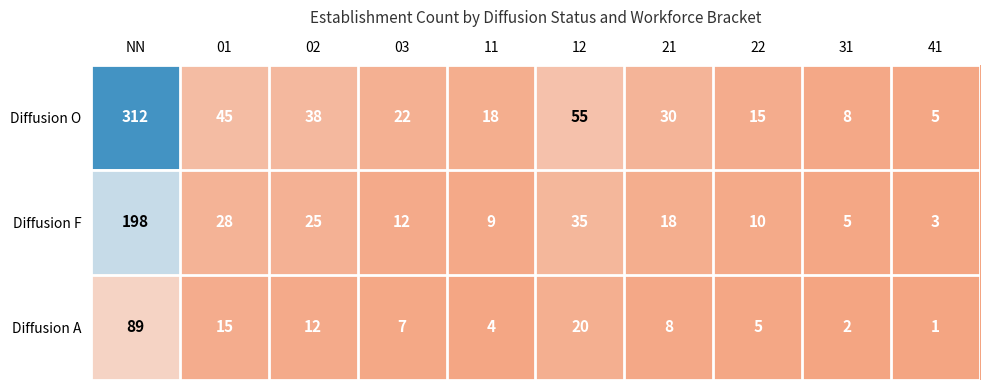

Which series has the widest spread of values?

Diffusion O